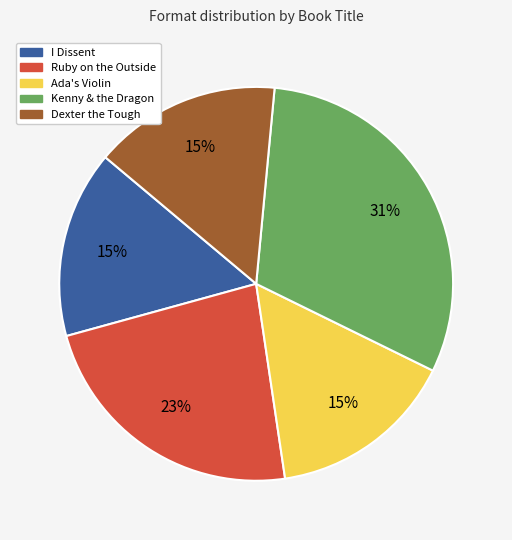

Do Ruby on the Outside and Dexter the Tough together represent more than half of the pie?

No